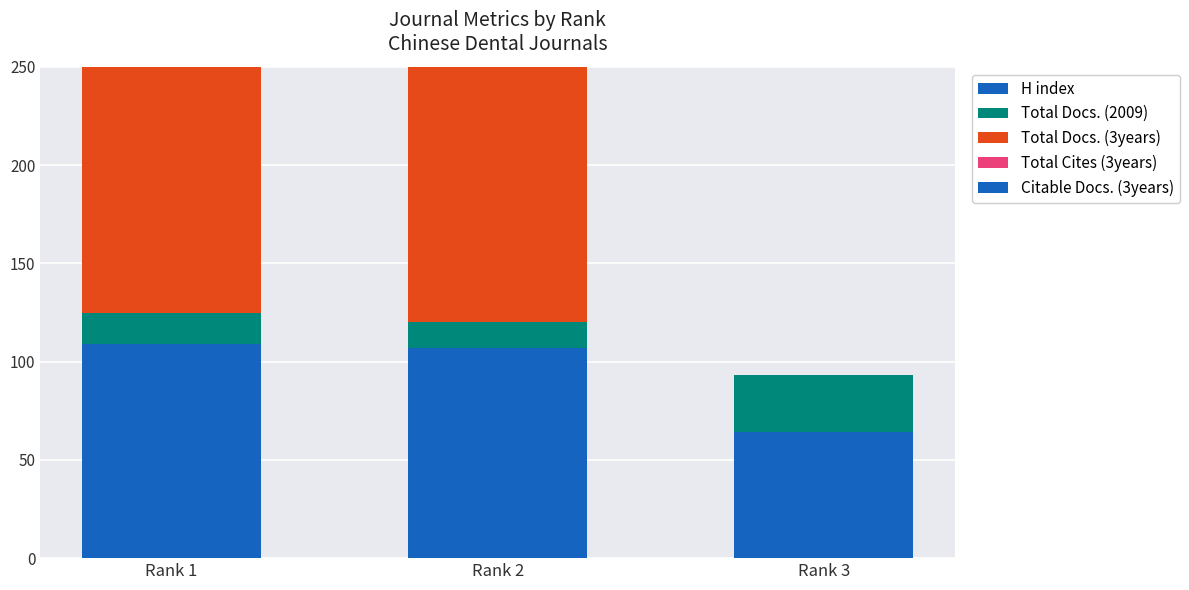

Reading right to left, extract all data points from this chart.

H index: 64	107	109
Total Docs. (2009): 29	13	16
Total Docs. (3years): 0	182	199
Total Cites (3years): 0	0	0
Citable Docs. (3years): 0	32	47